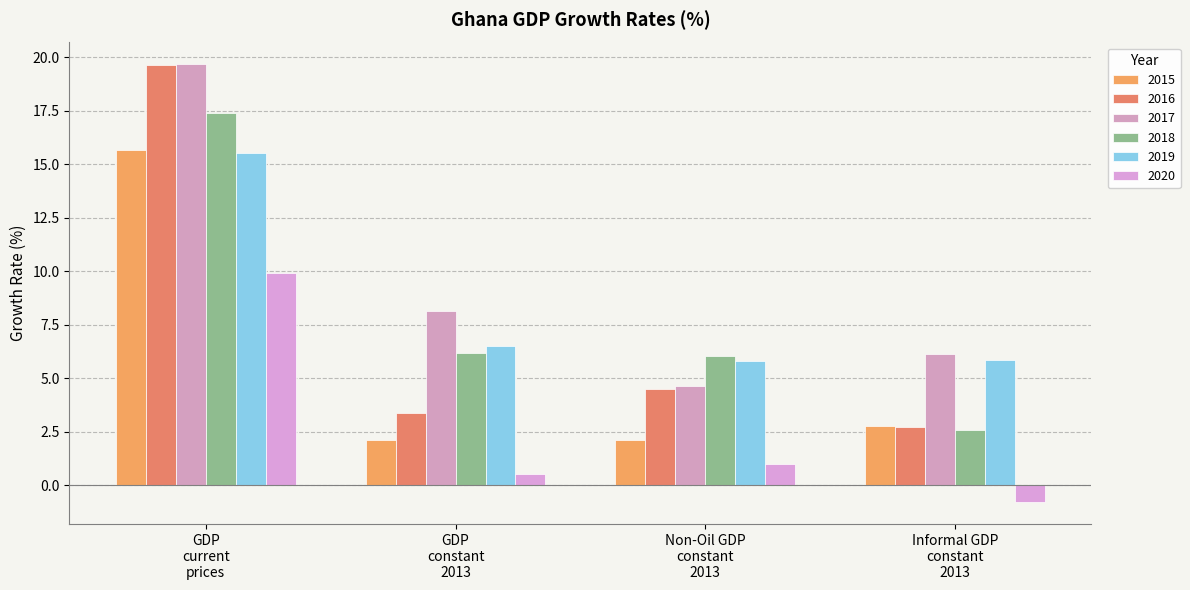

Count the number of data series in this chart.

6